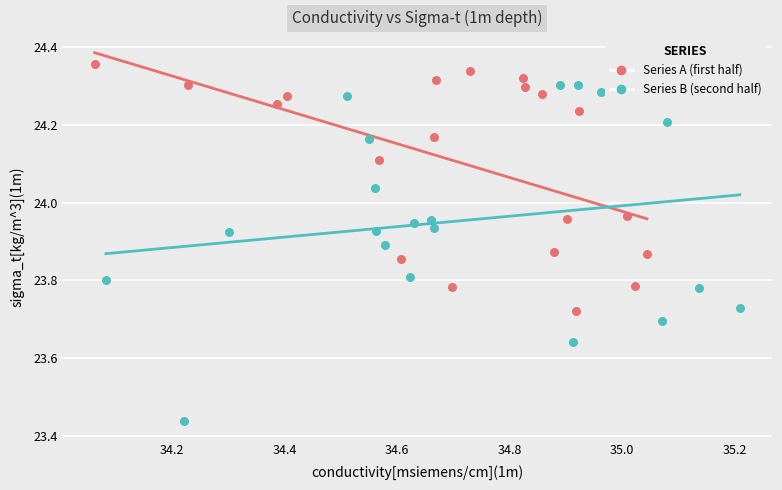

Which series contains the highest Y value?

Series A (first half)